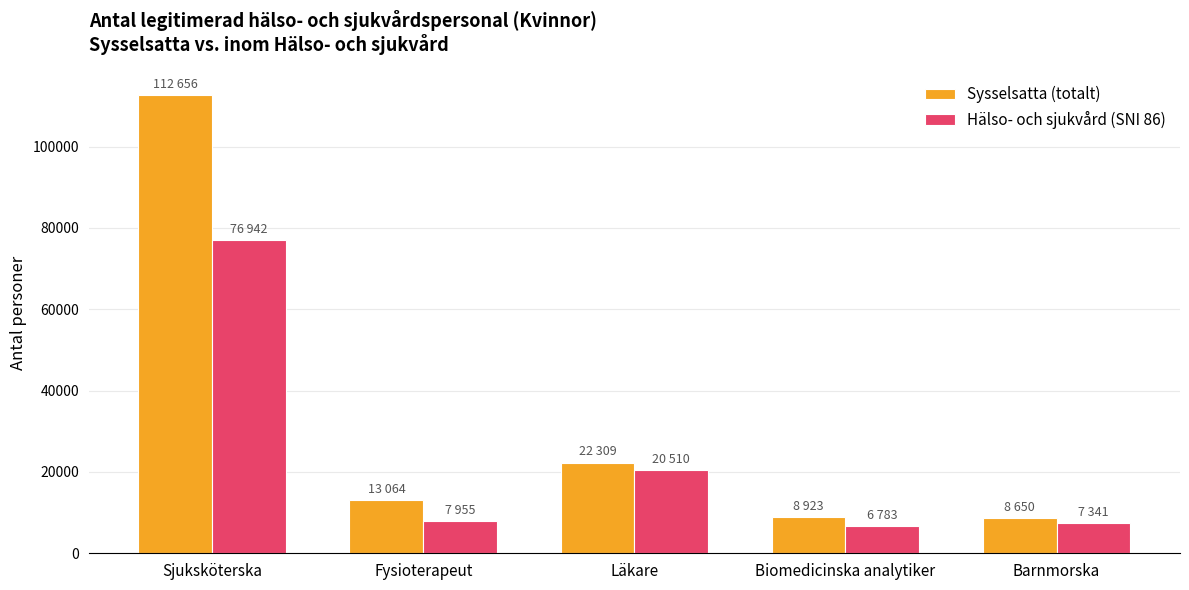

How many series are shown in this chart?

2